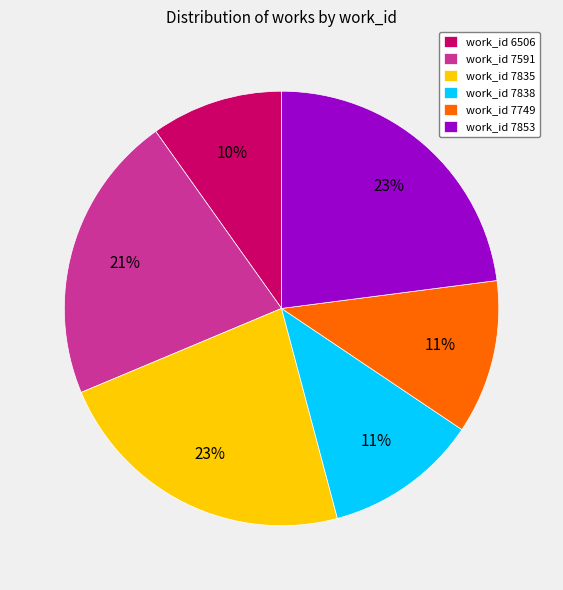

What percentage is the work_id 7853 slice, to the nearest percent?

23%